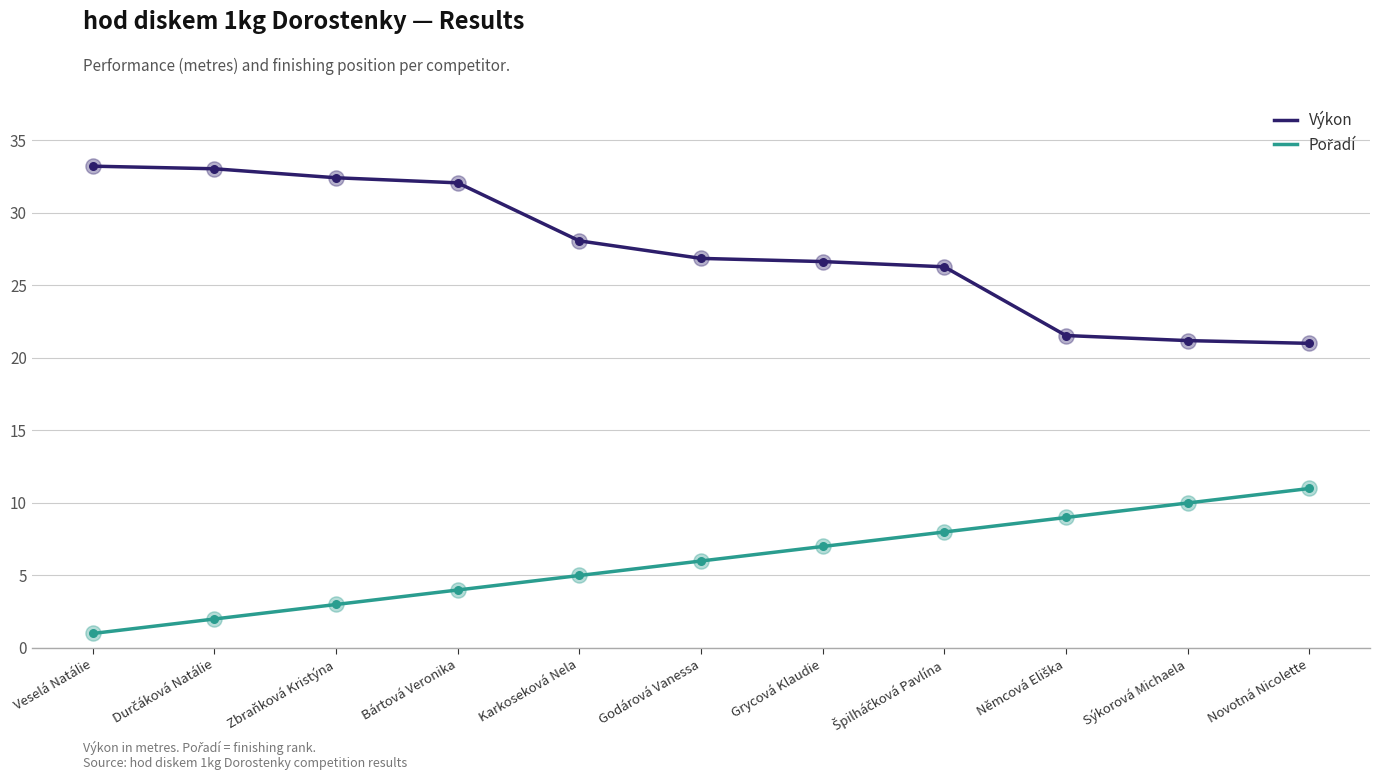

What is the total value across all series at Veselá Natálie?

34.2